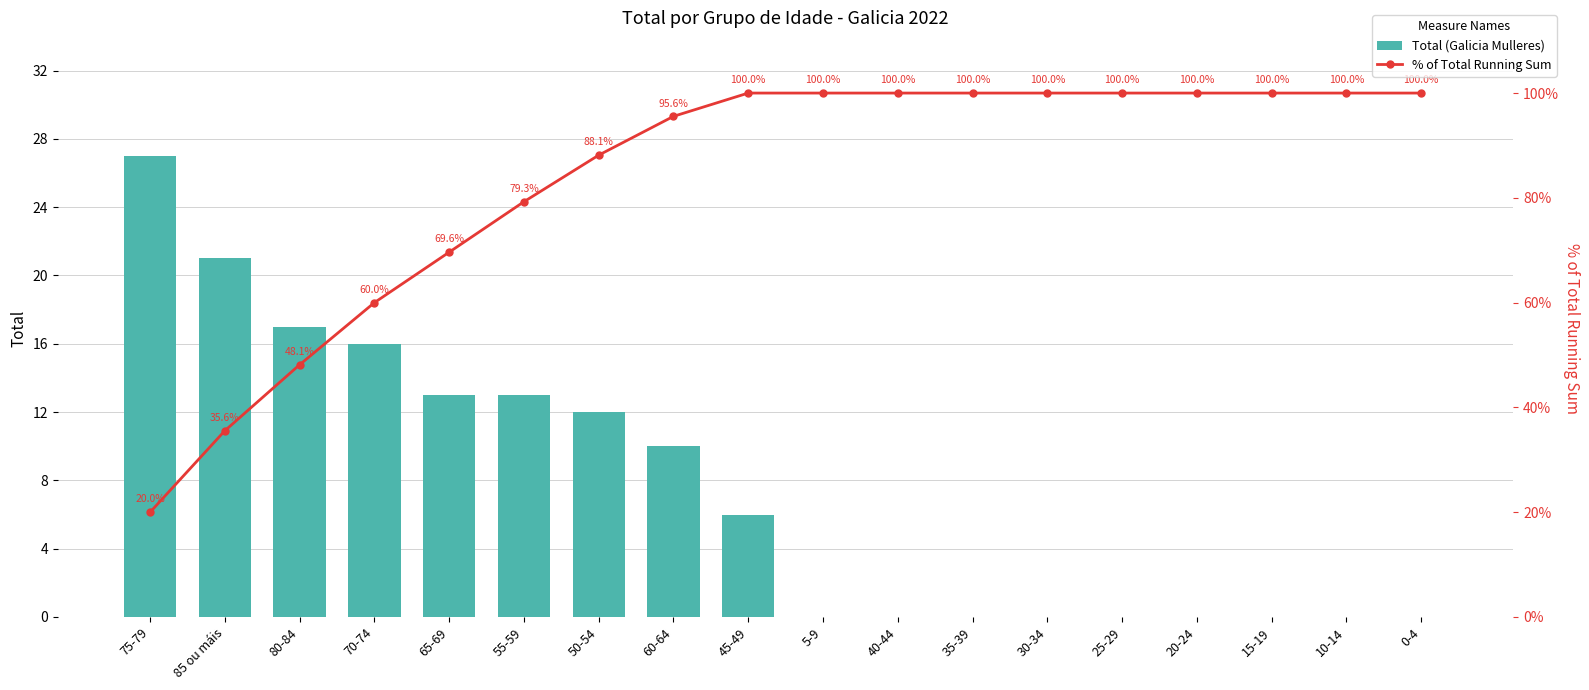

Reading left to right, transcribe all the data shown in this chart.

Total (Galicia Mulleres): 75-79=27.0	85 ou máis=21.0	80-84=17.0	70-74=16.0	65-69=13.0	55-59=13.0	50-54=12.0	60-64=10.0	45-49=6.0	5-9=0.0	40-44=0.0	35-39=0.0	30-34=0.0	25-29=0.0	20-24=0.0	15-19=0.0	10-14=0.0	0-4=0.0
% of Total Running Sum: 75-79=20.0	85 ou máis=35.6	80-84=48.1	70-74=60.0	65-69=69.6	55-59=79.3	50-54=88.1	60-64=95.6	45-49=100.0	5-9=100.0	40-44=100.0	35-39=100.0	30-34=100.0	25-29=100.0	20-24=100.0	15-19=100.0	10-14=100.0	0-4=100.0